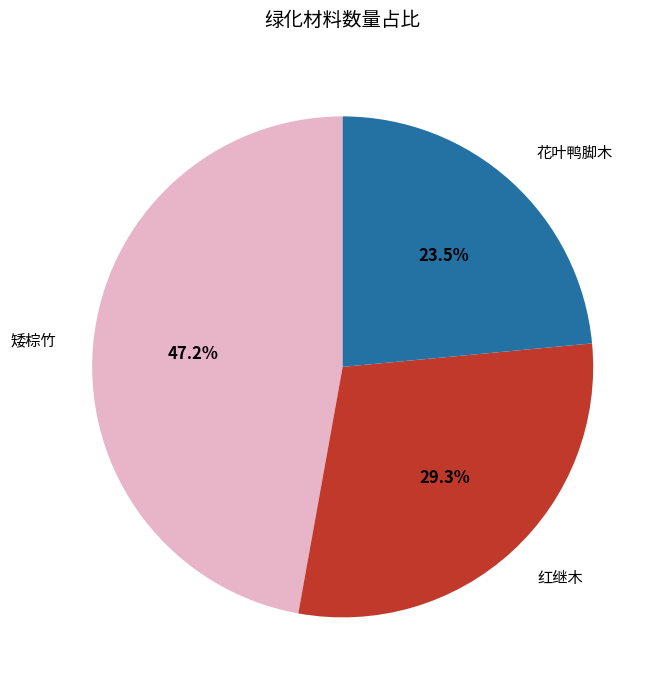

Which has a higher value, 花叶鸭脚木 or 红继木?

红继木